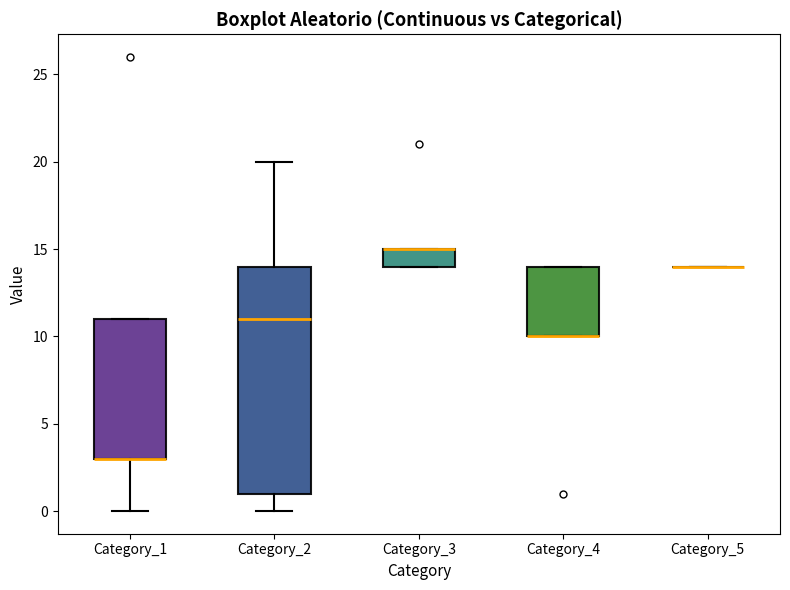

Reading left to right, read every box against the y-axis: the position of its median line, the range the box covers, and the ends of its whiskers. The values are not printed on the chart, so give them approximately, as read against the axis.

Category_1: median 3 (drawn on the box's lower edge), box 3 to 11, whiskers 0 to 11
Category_2: median 11, box 1 to 14, whiskers 0 to 20
Category_3: median 15 (drawn on the box's upper edge), box 14 to 15, whiskers 14 to 15
Category_4: median 10 (drawn on the box's lower edge), box 10 to 14, whiskers 10 to 14
Category_5: box collapsed to a line at 14, whiskers 14 to 14